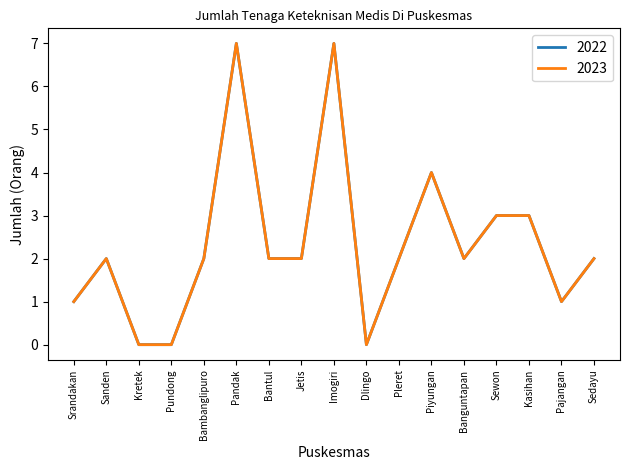

Which series has the largest total across all categories?

2022